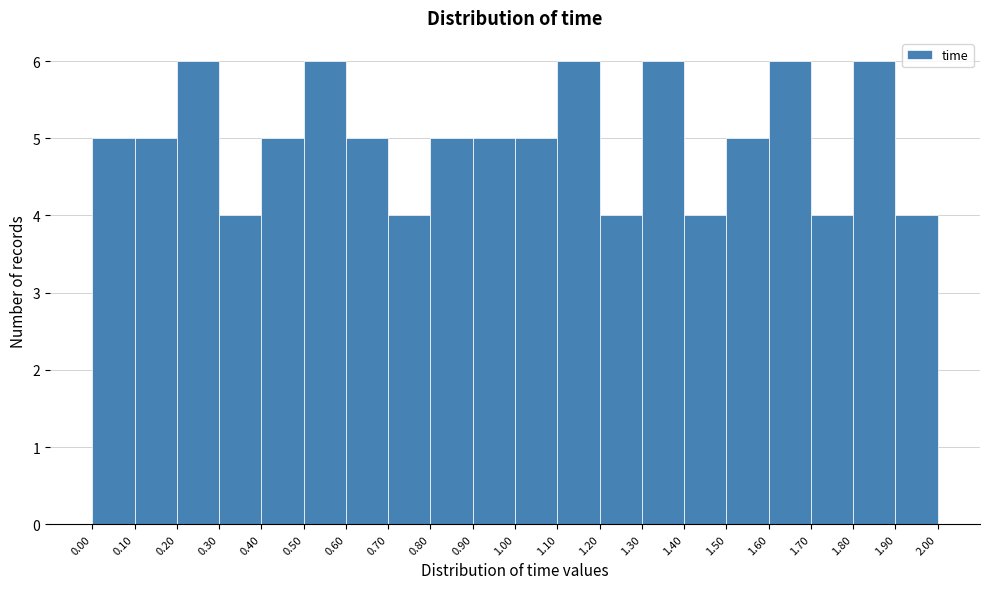

How tall is the bar that spans 1.30 to 1.40 on the x-axis? The values are not printed on the chart, so give them approximately, as read against the axis.

6